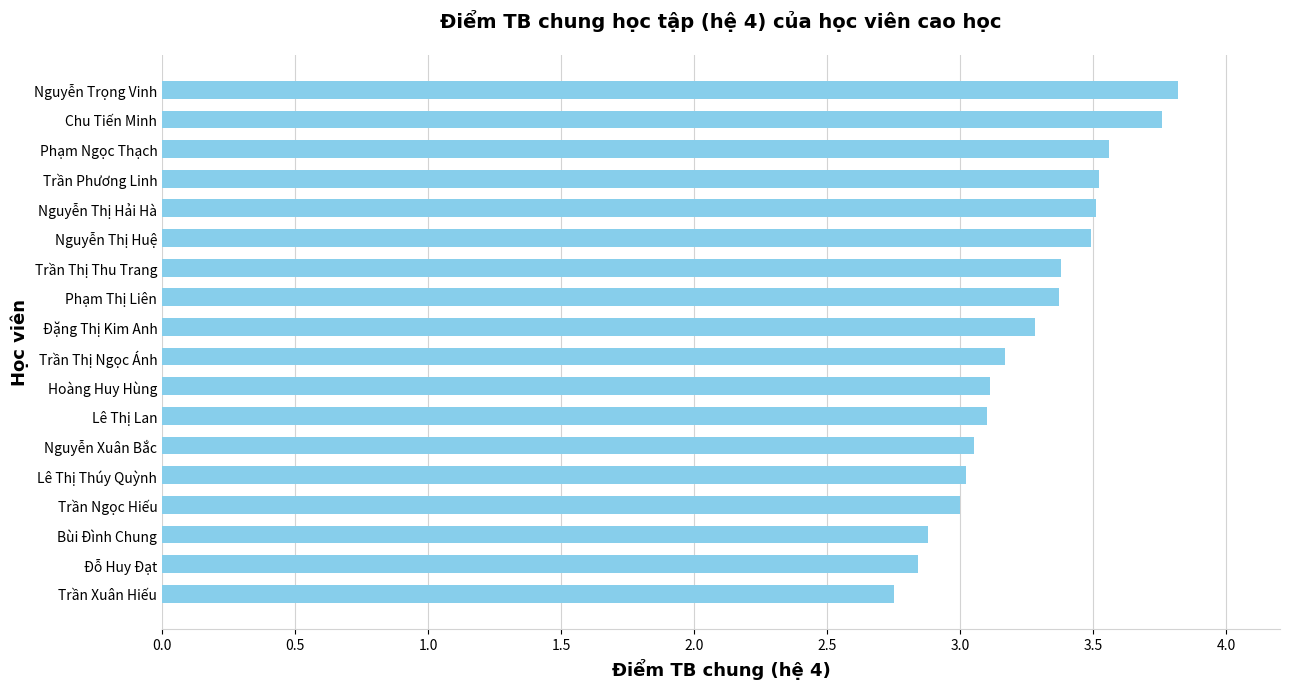

How many bars are there in total?

18